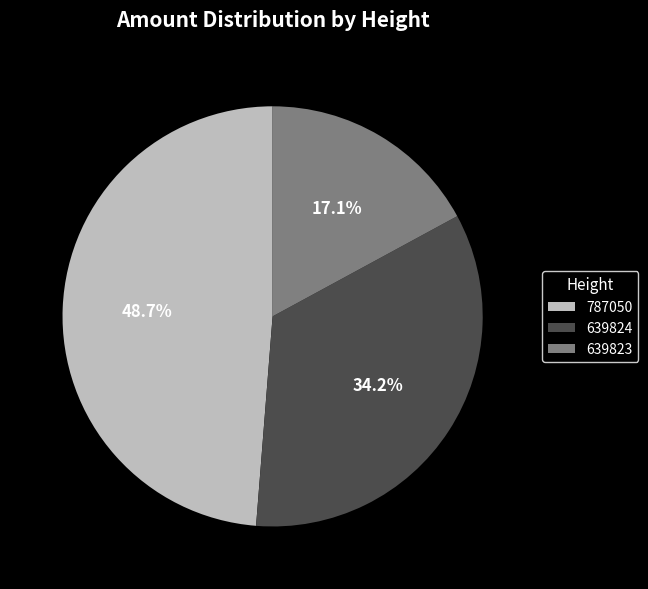

Combined, what portion of the pie is 639823 and 639824?

51.3%